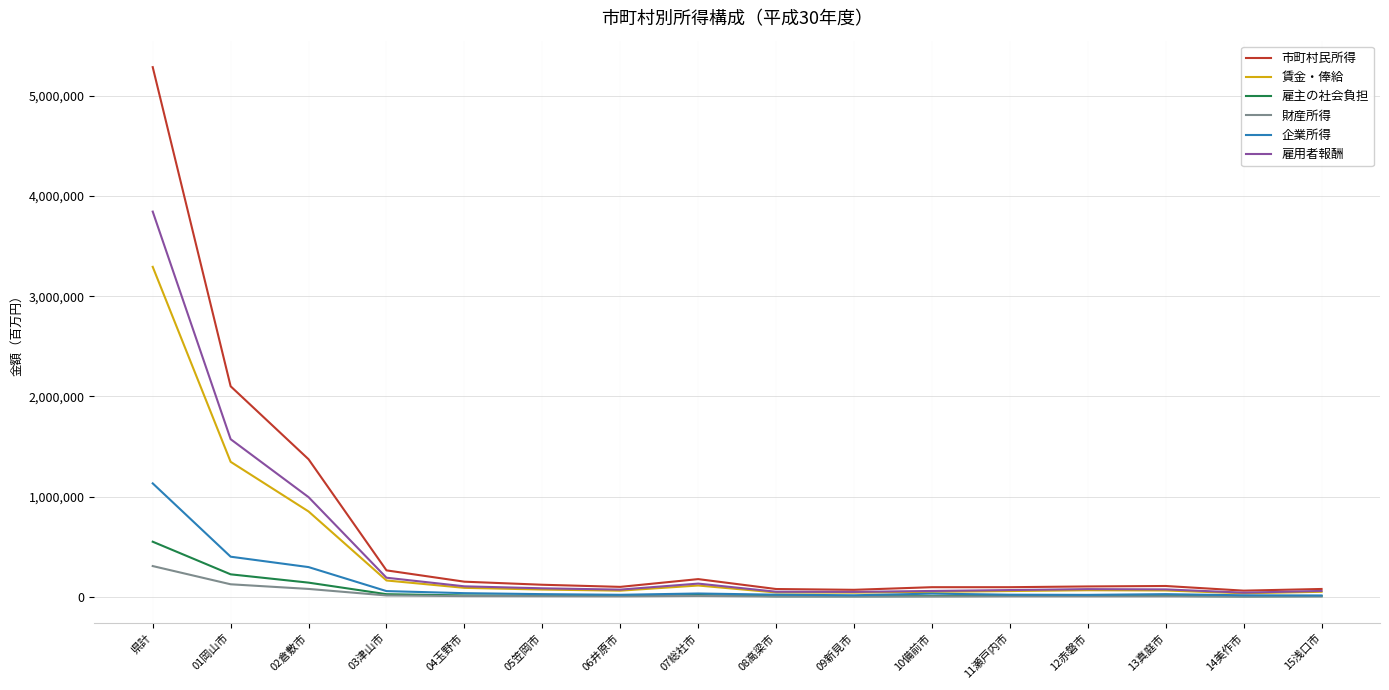

Which series has the widest spread of values?

市町村民所得